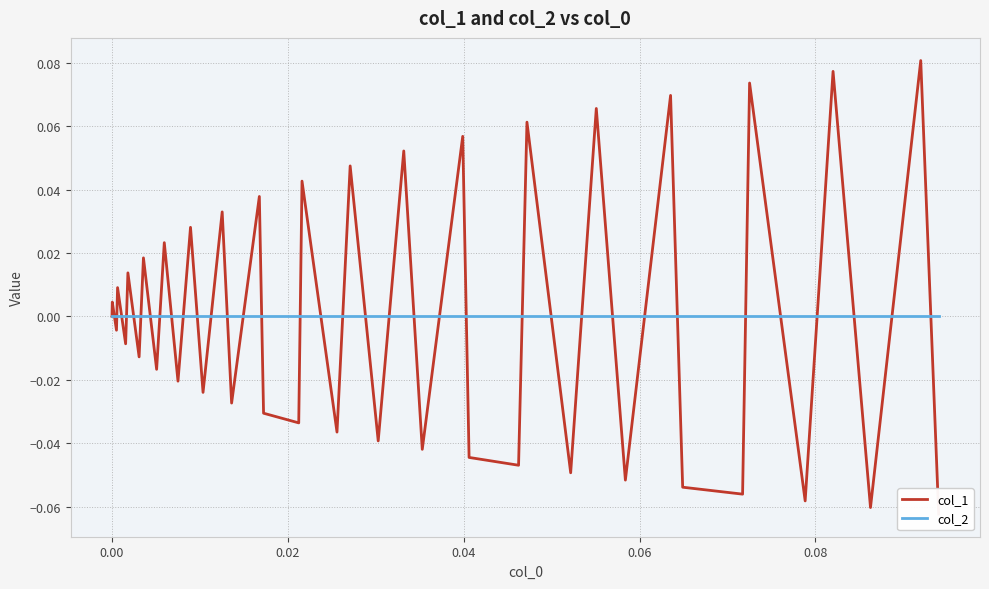

List the series in order of their overall mean, lowest first.

col_2, col_1